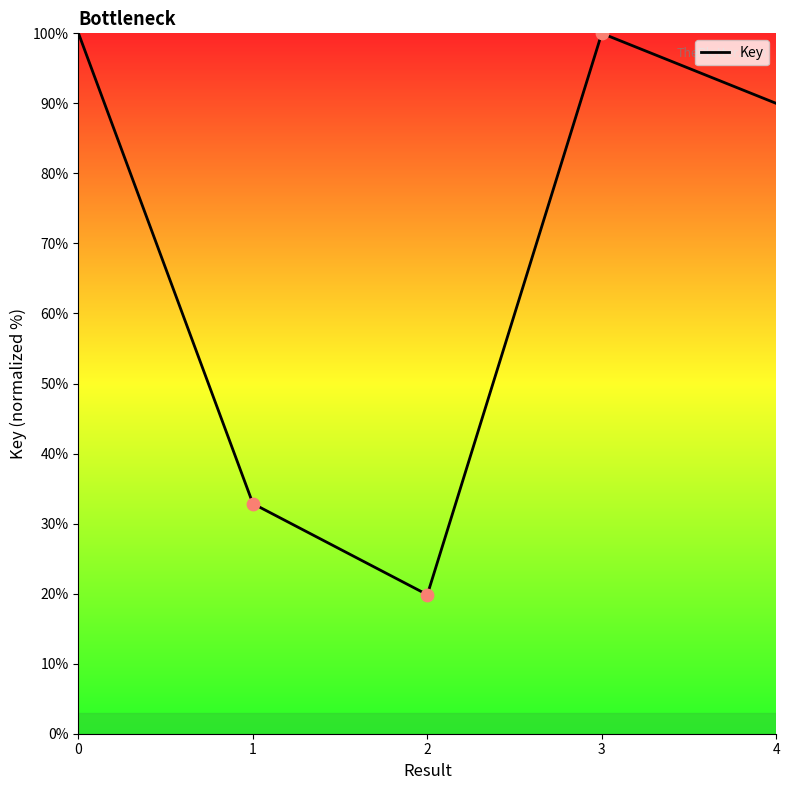

Approximately how many times larger is the value at 0 compared to 4?

1.1